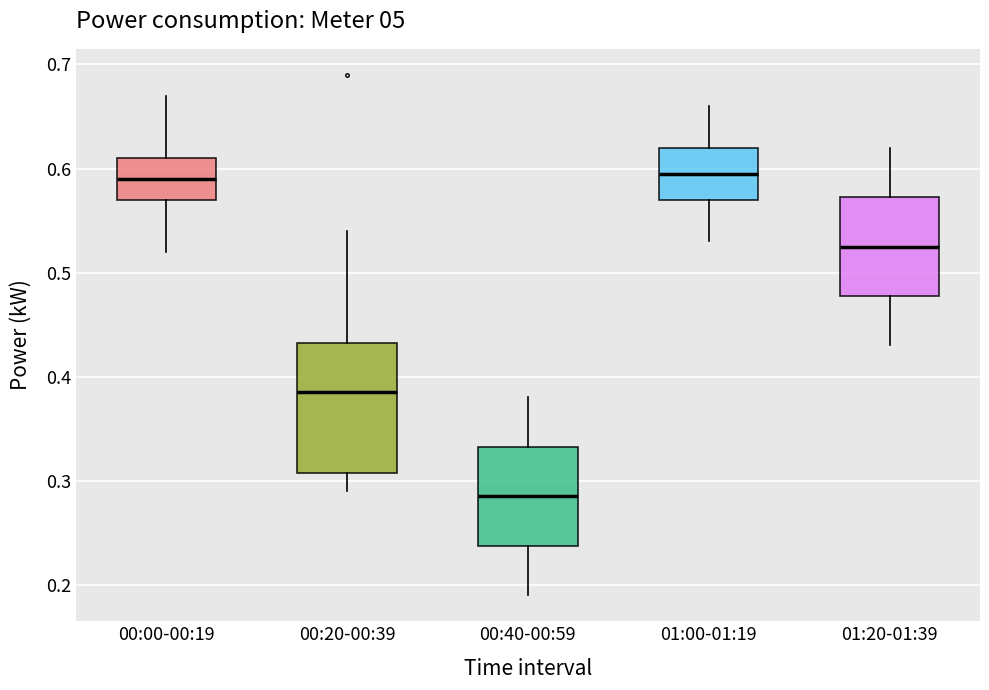

Reading left to right, transcribe this box plot: for each box, give where its median line is, the range the box spans, and where its two whiskers end, as read against the y-axis. The values are not printed on the chart, so give them approximately, as read against the axis.

00:00-00:19: median 0.59, box 0.57 to 0.61, whiskers 0.52 to 0.67
00:20-00:39: median 0.39, box 0.31 to 0.43, whiskers 0.29 to 0.54
00:40-00:59: median 0.29, box 0.24 to 0.33, whiskers 0.19 to 0.38
01:00-01:19: median 0.60, box 0.57 to 0.62, whiskers 0.53 to 0.66
01:20-01:39: median 0.53, box 0.48 to 0.57, whiskers 0.43 to 0.62